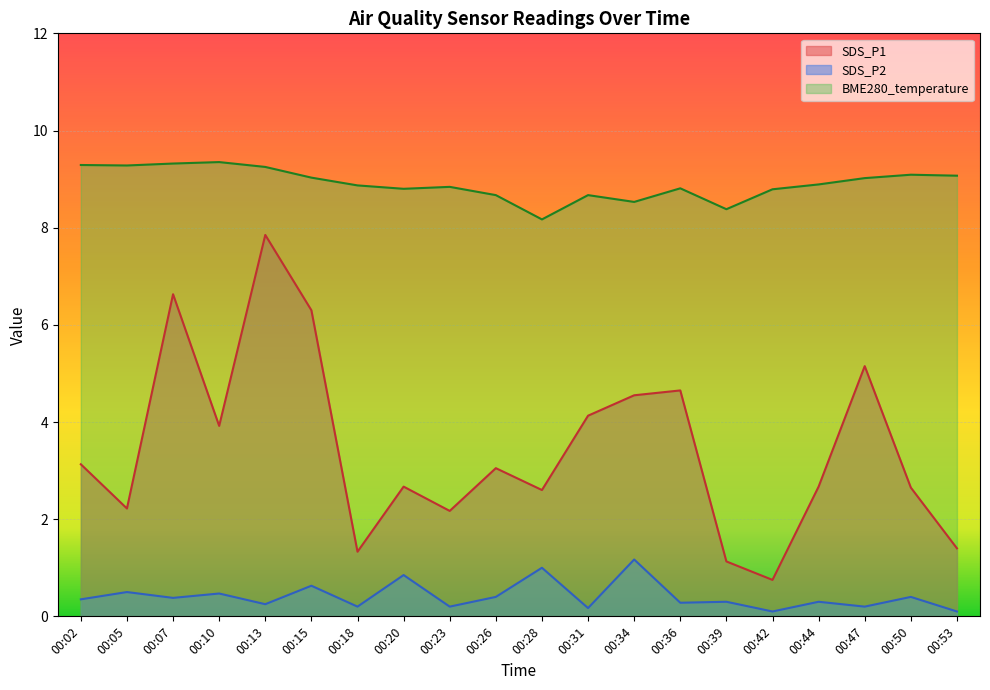

Which series has the largest total across all categories?

BME280_temperature